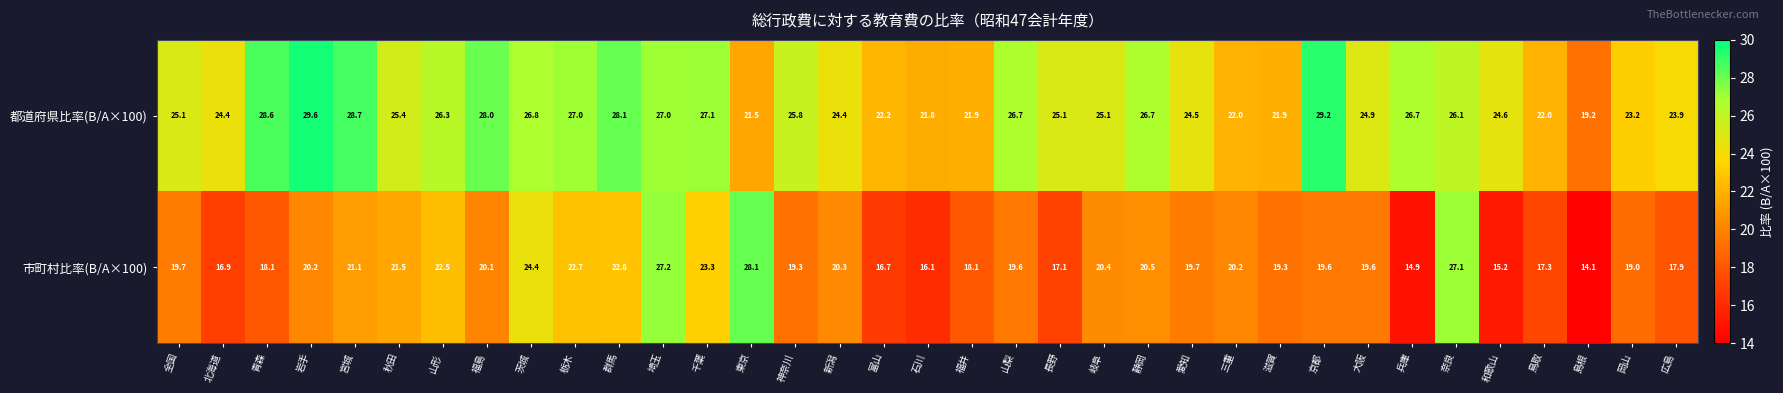

True or false: 市町村比率(B/A×100) has a value of 19.3 at 滋賀.

True